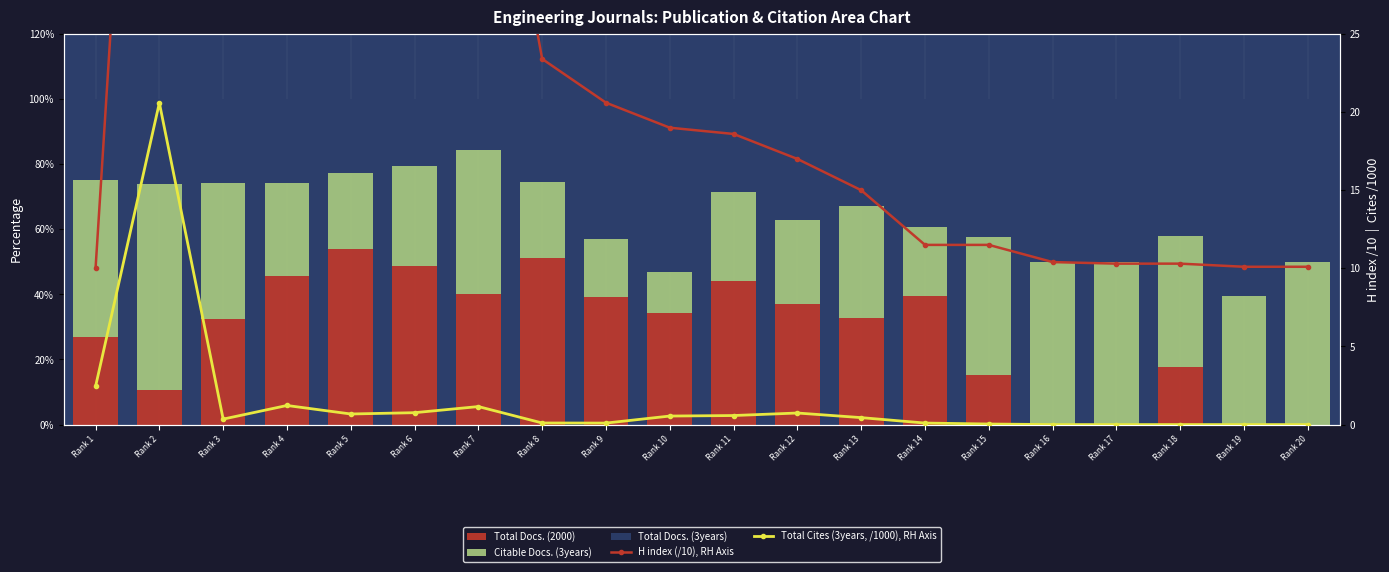

Reading left to right, transcribe all the data shown in this chart.

Total Docs. (2000): Rank 1=26.9	Rank 2=10.7	Rank 3=32.4	Rank 4=45.8	Rank 5=53.9	Rank 6=48.6	Rank 7=40.0	Rank 8=51.2	Rank 9=39.3	Rank 10=34.4	Rank 11=44.0	Rank 12=37.0	Rank 13=32.7	Rank 14=39.4	Rank 15=15.3	Rank 16=0.0	Rank 17=0.0	Rank 18=17.5	Rank 19=0.0	Rank 20=0.0
Citable Docs. (3years): Rank 1=48.2	Rank 2=63.4	Rank 3=41.9	Rank 4=28.5	Rank 5=23.4	Rank 6=30.8	Rank 7=44.2	Rank 8=23.3	Rank 9=17.9	Rank 10=12.5	Rank 11=27.6	Rank 12=25.9	Rank 13=34.5	Rank 14=21.2	Rank 15=42.4	Rank 16=50.0	Rank 17=50.0	Rank 18=40.4	Rank 19=39.6	Rank 20=50.0
Total Docs. (3years): Rank 1=25.0	Rank 2=25.9	Rank 3=25.7	Rank 4=25.8	Rank 5=22.8	Rank 6=20.5	Rank 7=15.8	Rank 8=25.6	Rank 9=42.9	Rank 10=53.1	Rank 11=28.4	Rank 12=37.0	Rank 13=32.7	Rank 14=39.4	Rank 15=42.4	Rank 16=50.0	Rank 17=50.0	Rank 18=42.1	Rank 19=60.4	Rank 20=50.0
H index (/10), RH Axis: Rank 1=10.0	Rank 2=74.4	Rank 3=63.9	Rank 4=50.9	Rank 5=50.7	Rank 6=49.3	Rank 7=45.7	Rank 8=23.4	Rank 9=20.6	Rank 10=19.0	Rank 11=18.6	Rank 12=17.0	Rank 13=15.0	Rank 14=11.5	Rank 15=11.5	Rank 16=10.4	Rank 17=10.3	Rank 18=10.3	Rank 19=10.1	Rank 20=10.1
Total Cites (3years, /1000), RH Axis: Rank 1=2.4	Rank 2=20.6	Rank 3=0.3	Rank 4=1.2	Rank 5=0.7	Rank 6=0.8	Rank 7=1.2	Rank 8=0.1	Rank 9=0.1	Rank 10=0.5	Rank 11=0.6	Rank 12=0.7	Rank 13=0.4	Rank 14=0.1	Rank 15=0.0	Rank 16=0.0	Rank 17=0.0	Rank 18=0.0	Rank 19=0.0	Rank 20=0.0